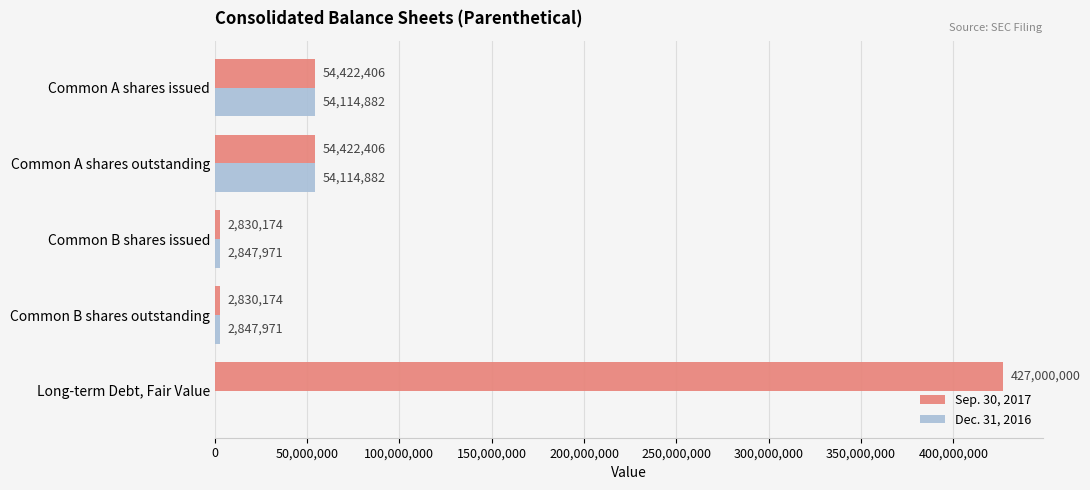

What are all the series names shown in the legend?

Sep. 30, 2017, Dec. 31, 2016